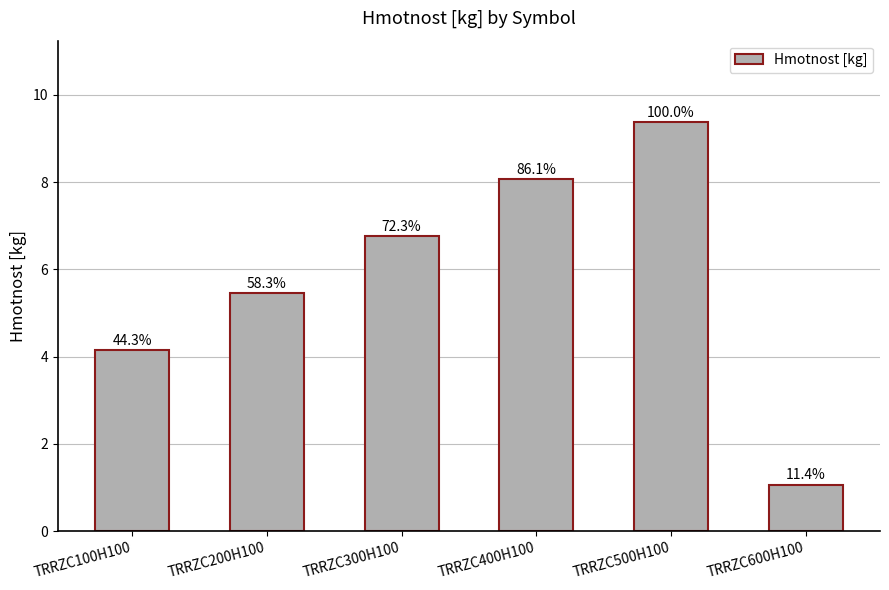

What is the label of the 2nd bar from the left?

TRRZC200H100